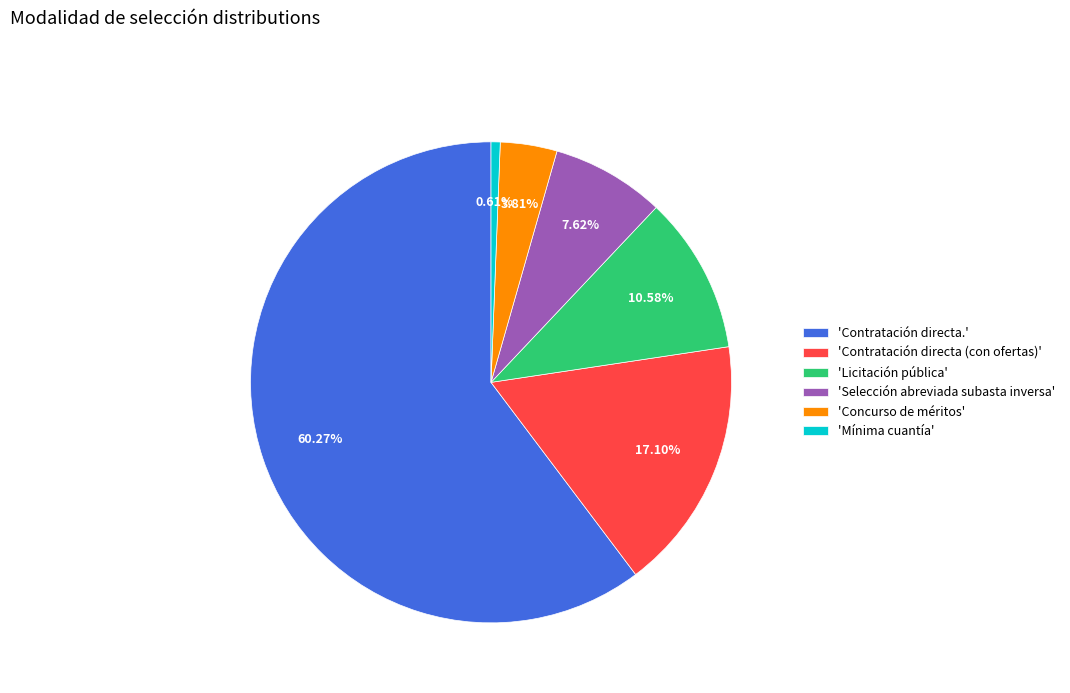

What is the ratio of the value at 'Concurso de méritos' to the value at 'Selección abreviada subasta inversa'?

0.5